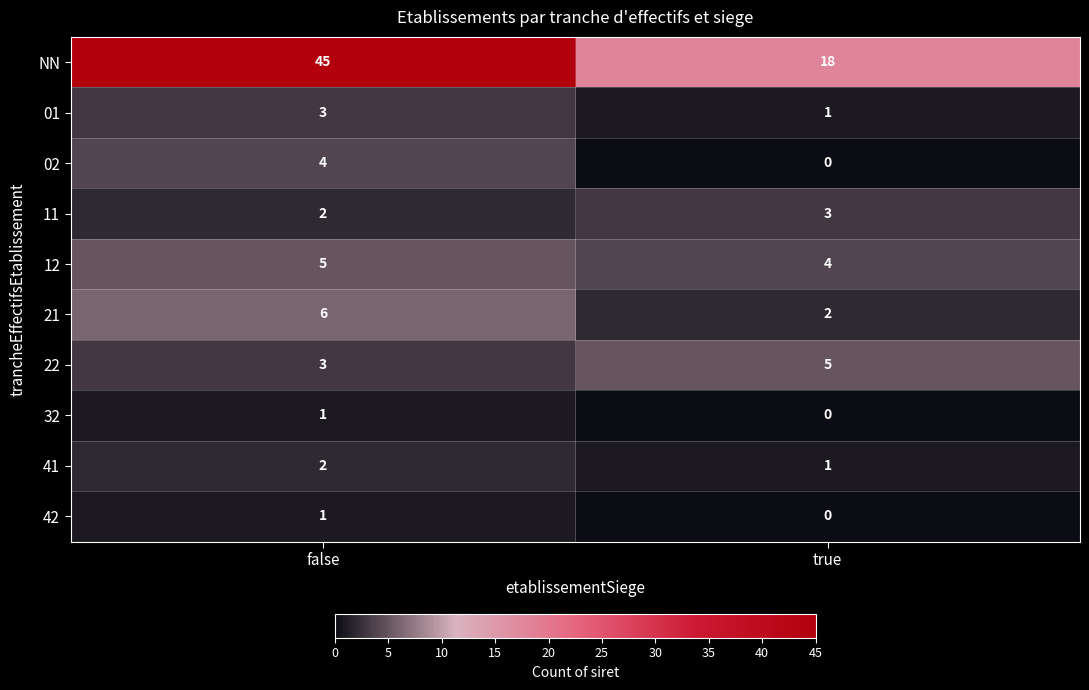

What value does the 21 series have at false?

6